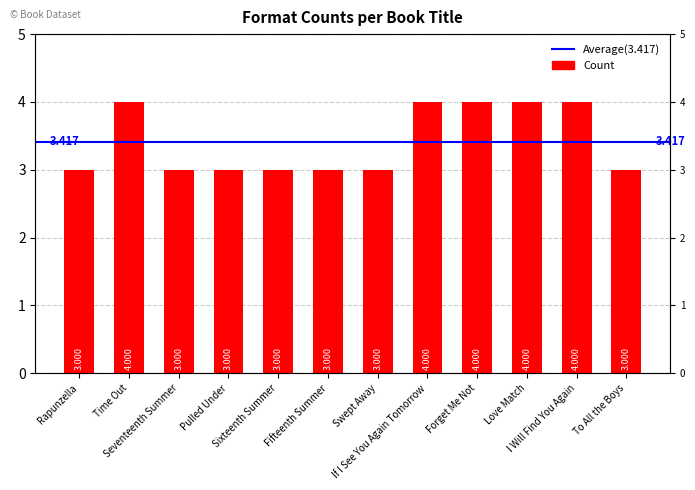

Is it true that the value at Pulled Under is 1?

False